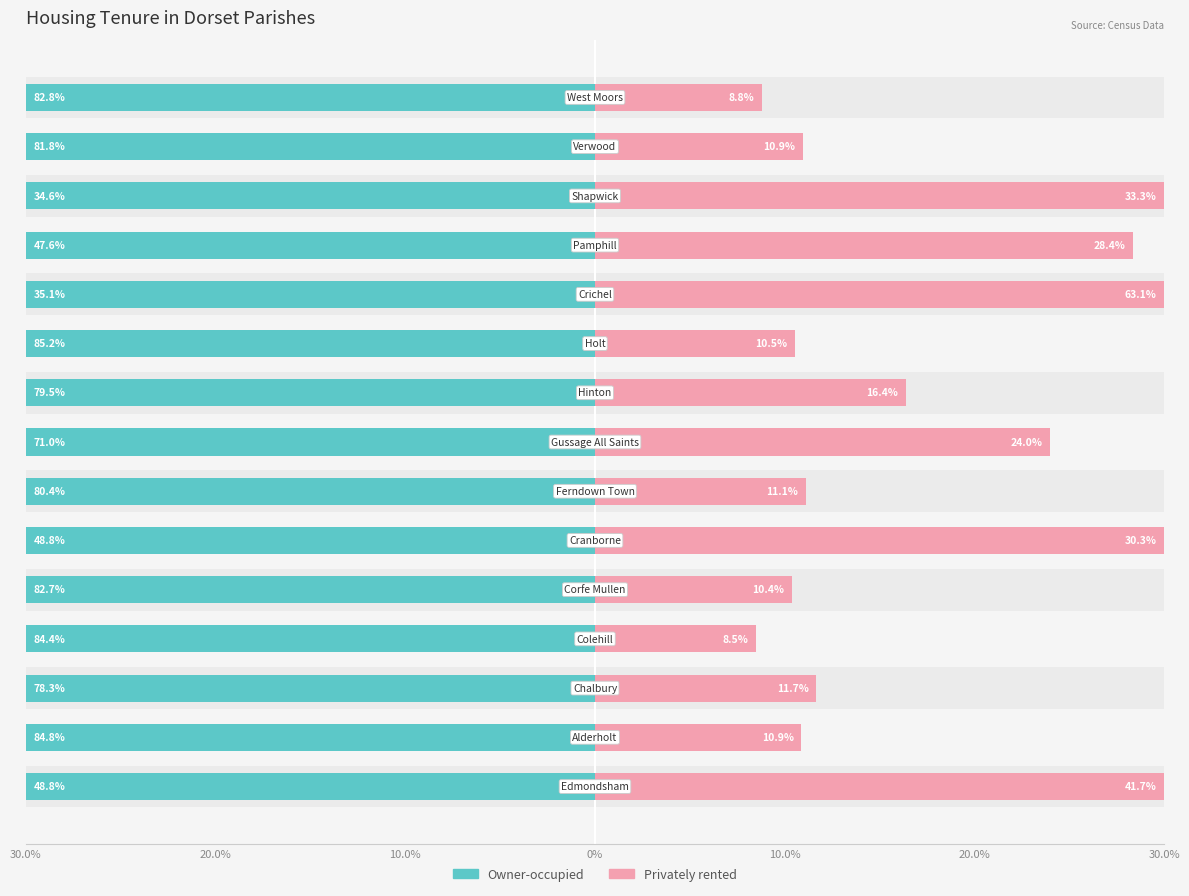

Rank the series by their average value, from lowest to highest.

Owner-occupied, Privately rented